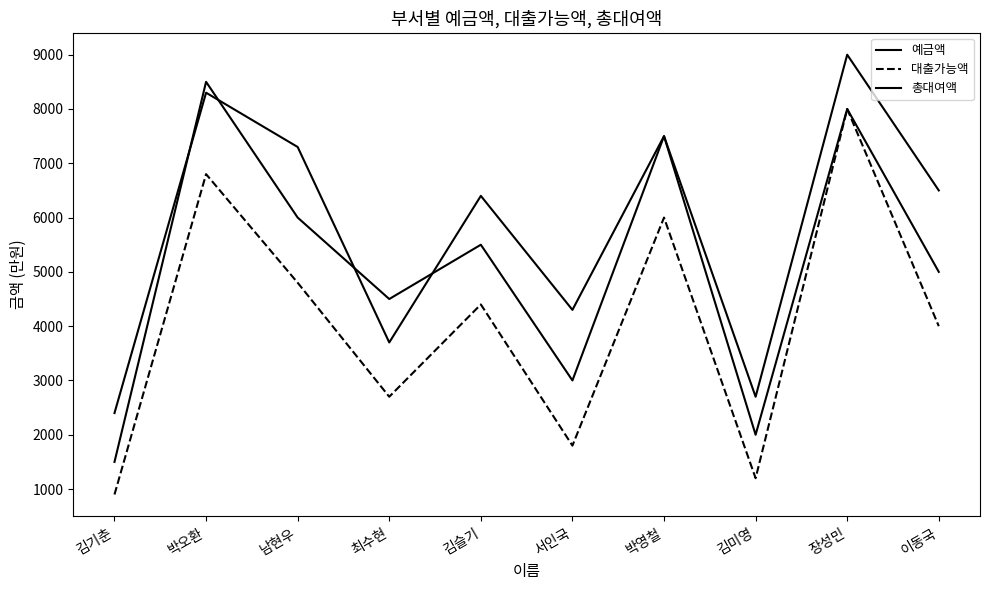

Which series has the widest spread of values?

대출가능액